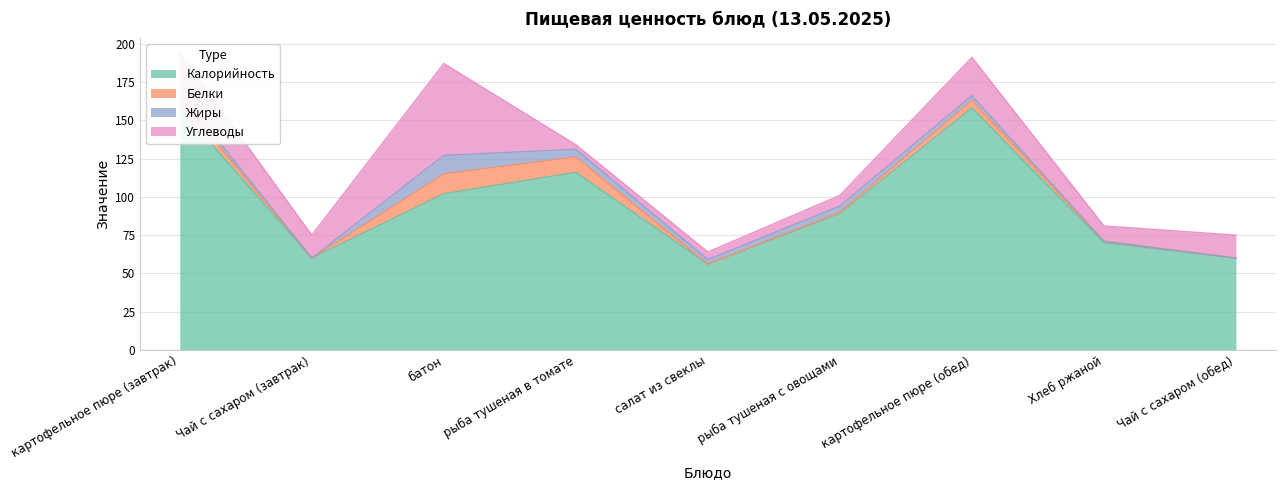

True or false: Углеводы has a value of 15 at Чай с сахаром (обед).

True